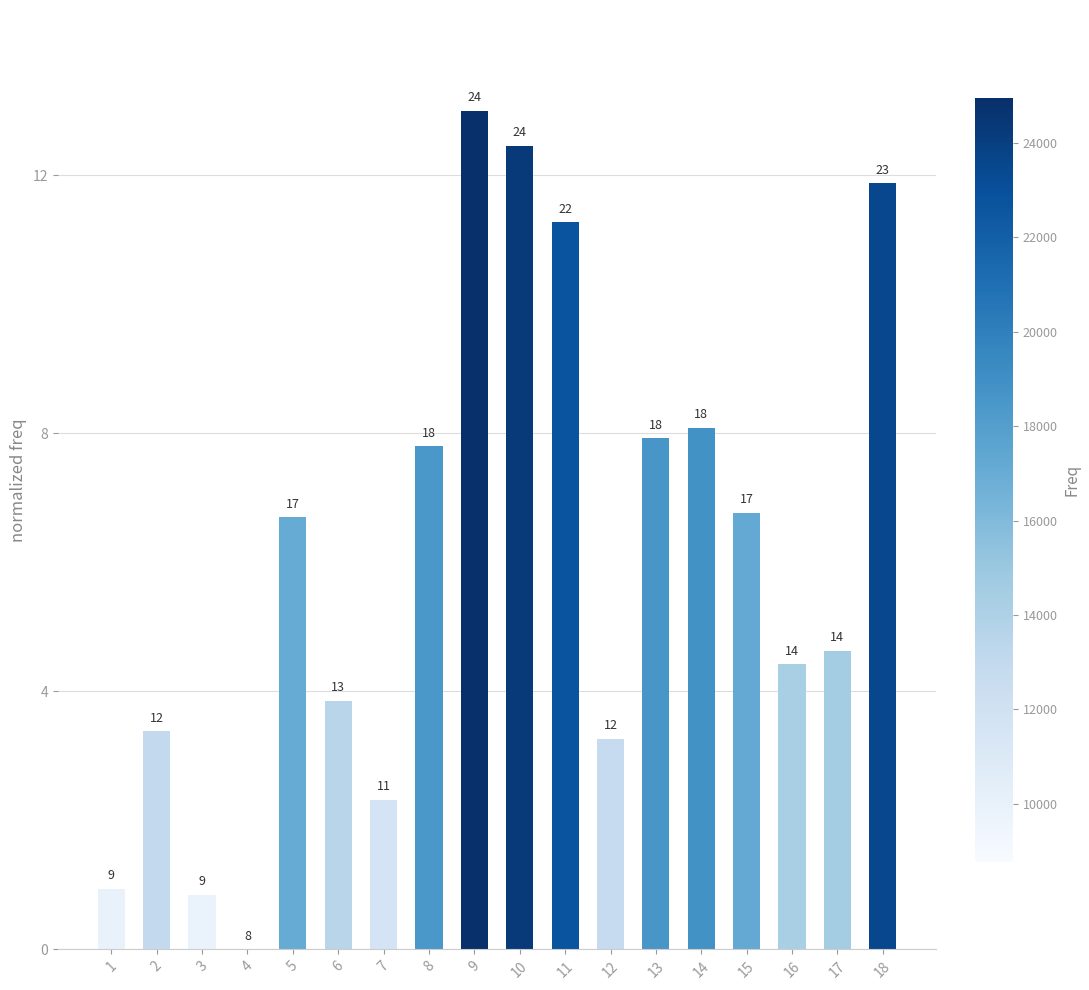

Are the bars horizontal?

No